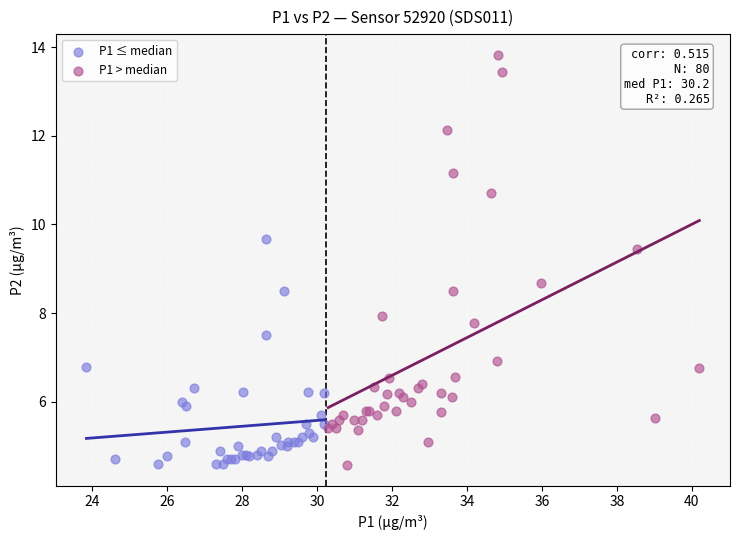

Which series has the largest Y range (max minus min)?

P1 > median